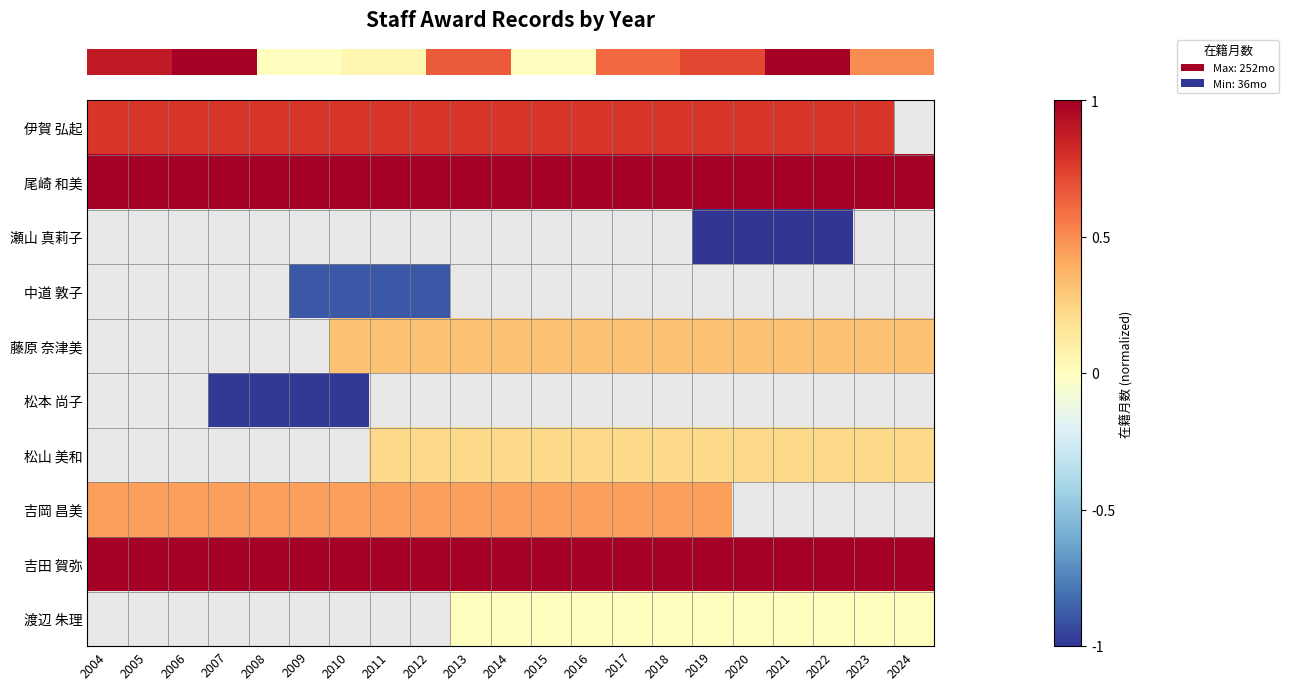

Between 2012 and 2016, which is larger?

2012